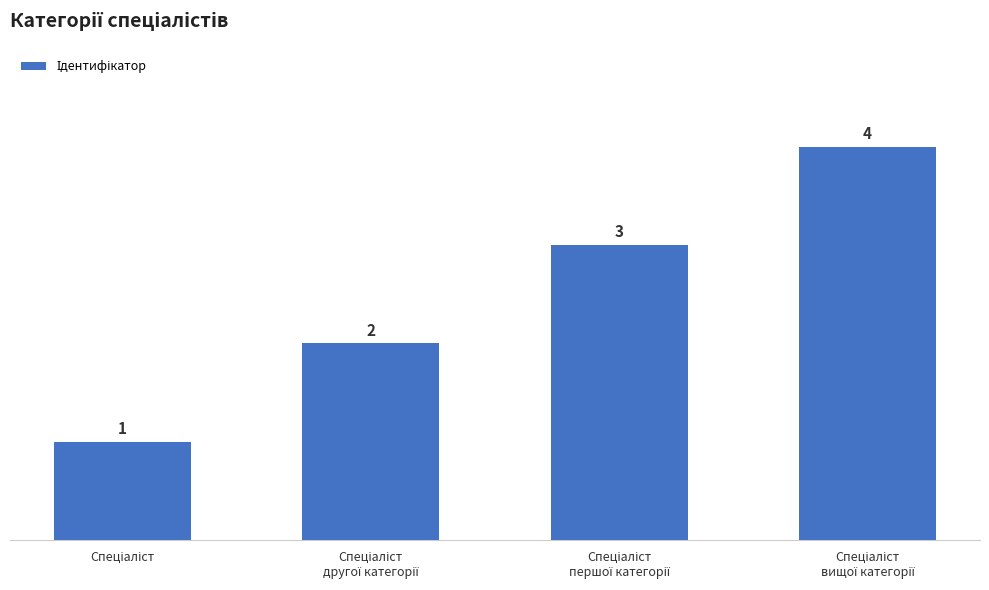

How many values are between 2 and 4?

3